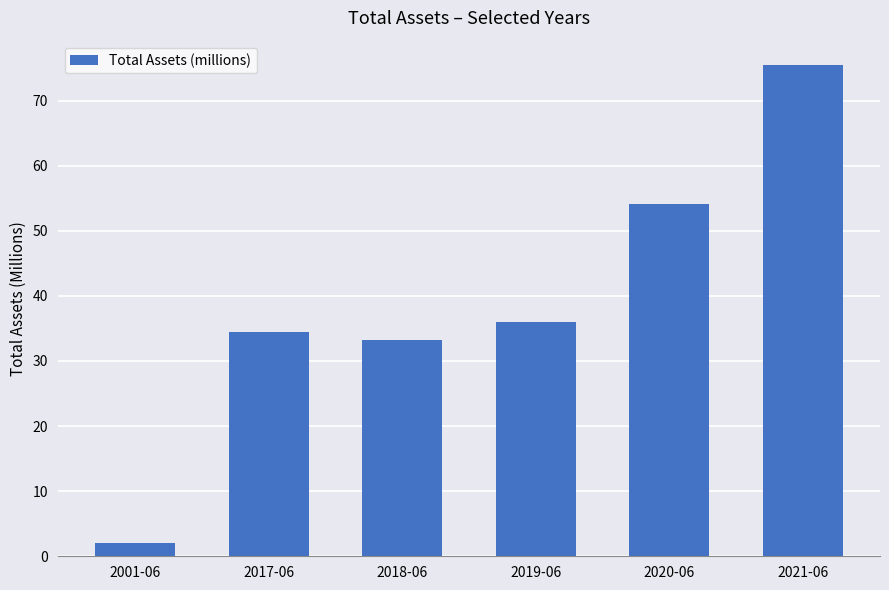

At which category does the chart reach its peak across all series?

2021-06